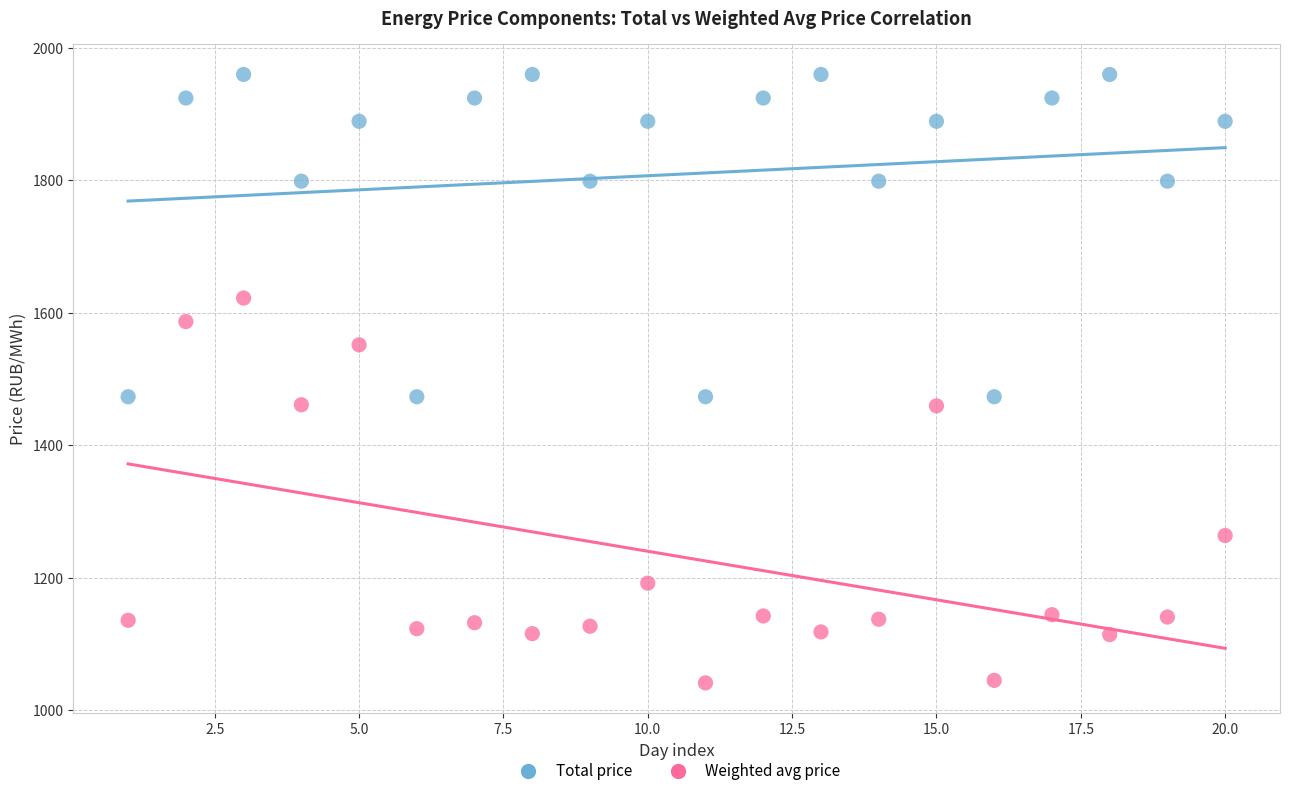

What are all the series names shown in the legend?

Total price, Weighted avg price